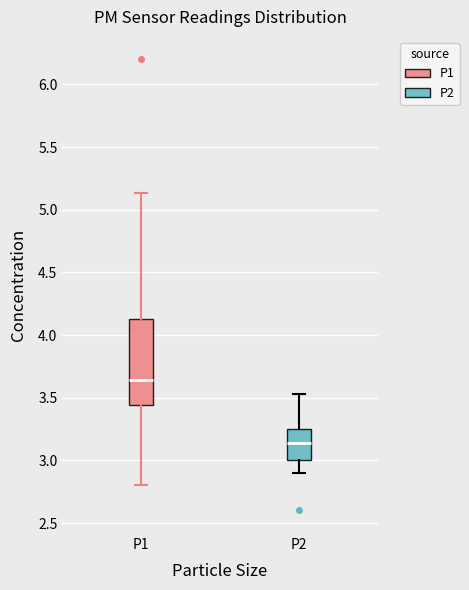

Where does the lower whisker of the box for P2 end on the y-axis? The values are not printed on the chart, so give them approximately, as read against the axis.

2.90